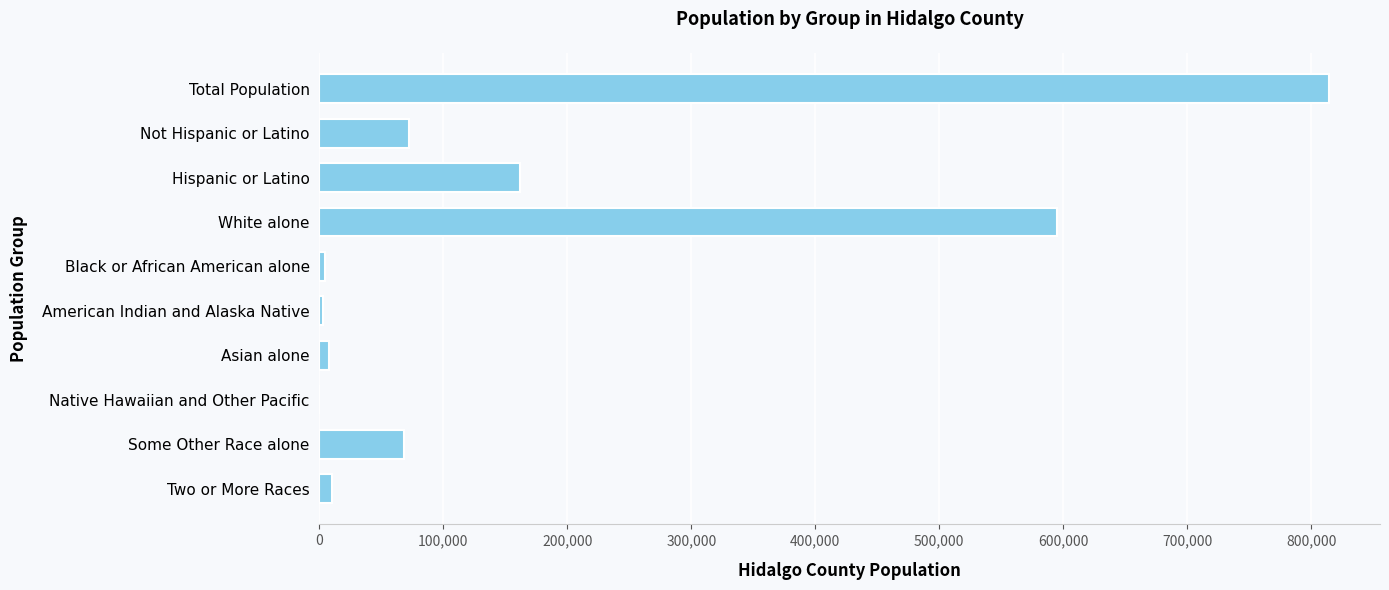

Does the chart contain stacked bars?

No